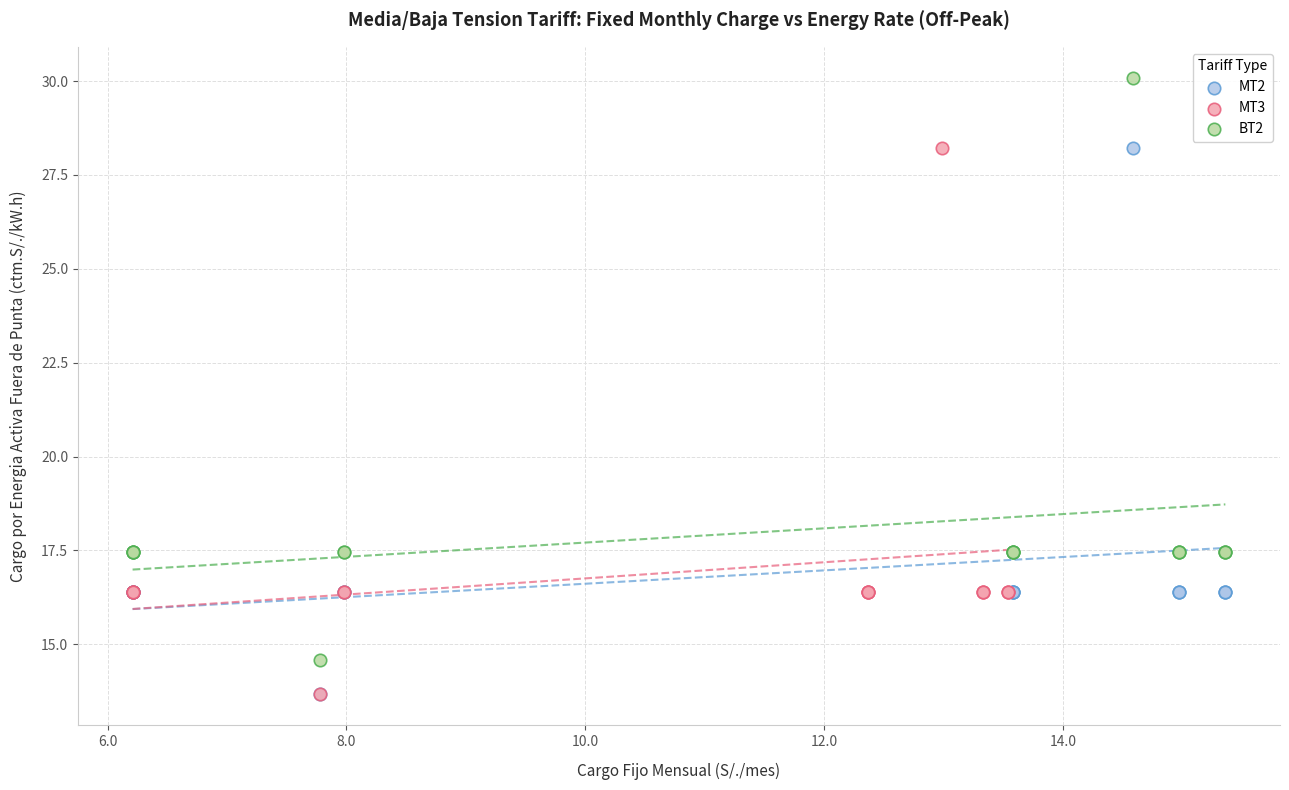

What are all the series names shown in the legend?

MT2, MT3, BT2